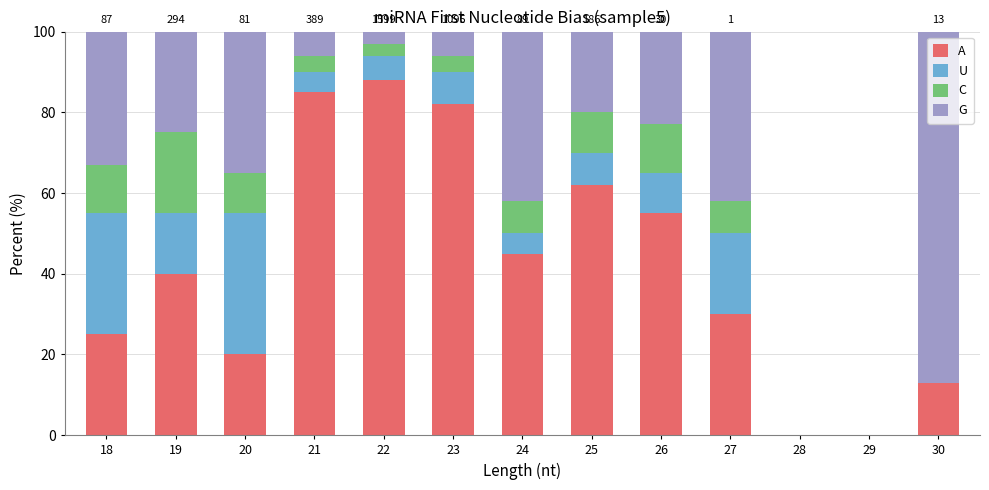

True or false: A has a value of 128 at 22.

False